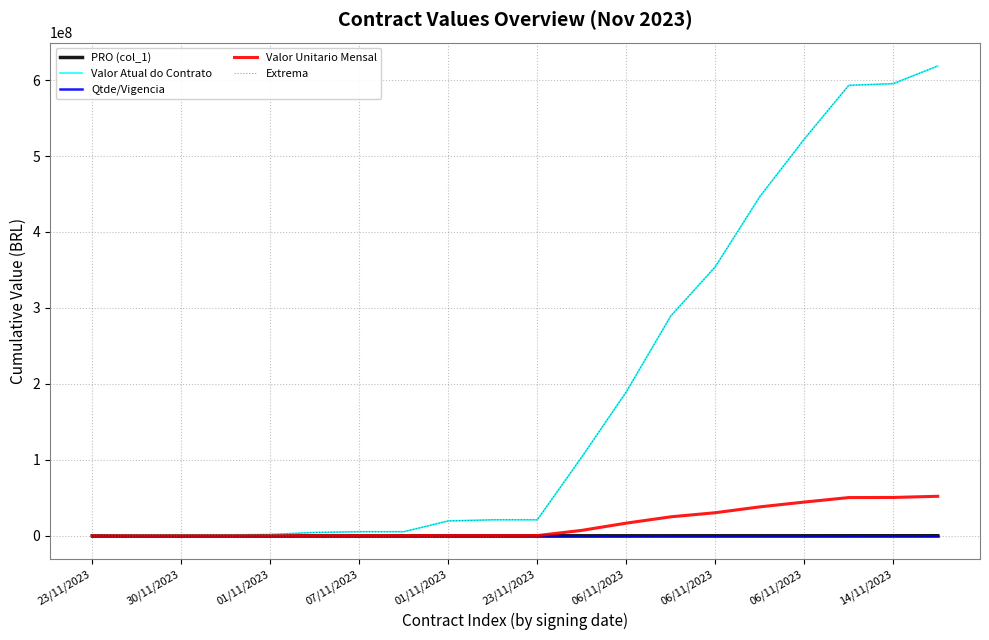

What is the label of the 19th point from the right?

30/11/2023